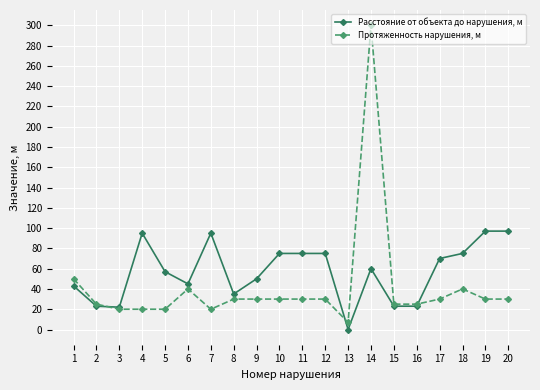

The value of Протяженность нарушения, м at 7 is 5. True or false?

False